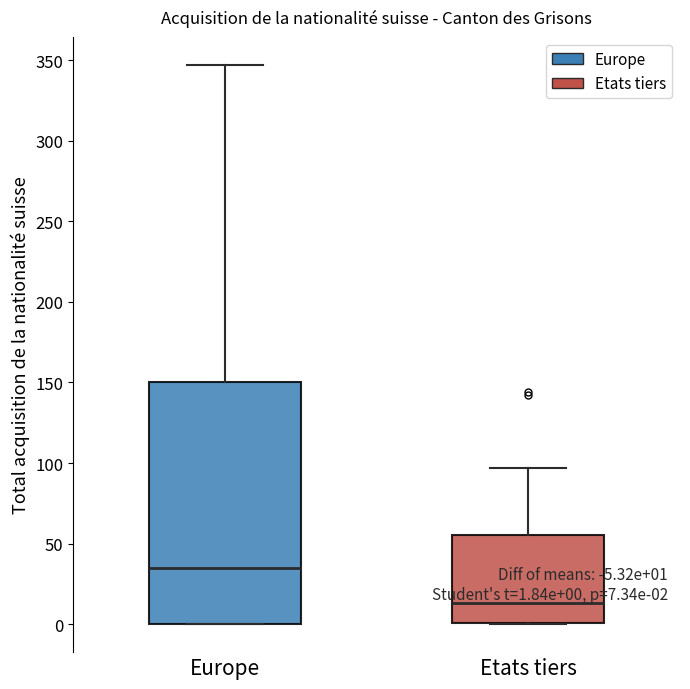

Which box is the tallest, from its lower edge to its upper edge?

Europe